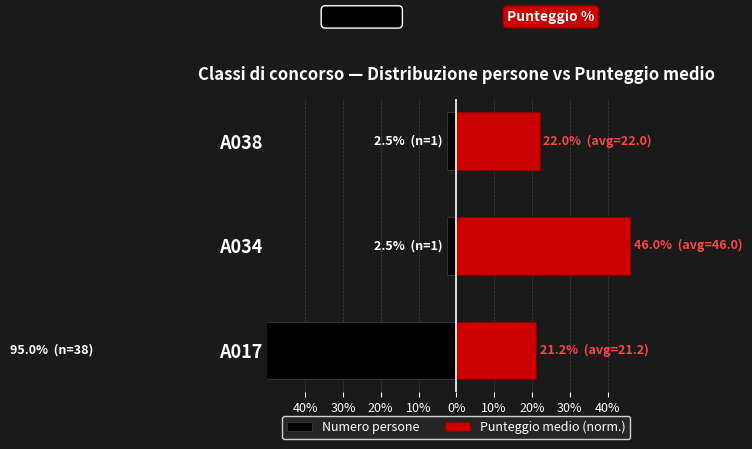

At how many categories does at least one series exceed 0?

3